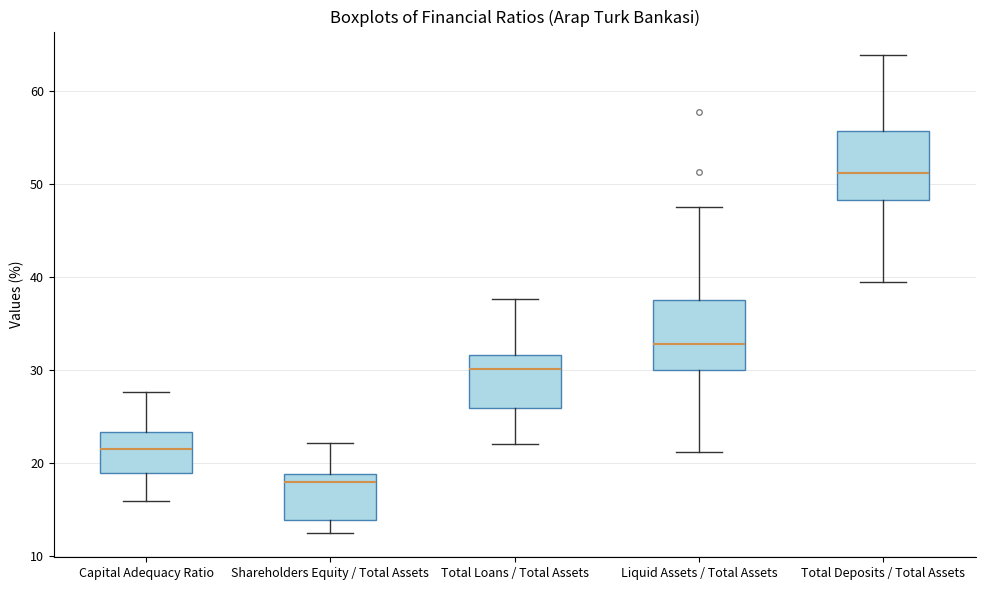

Which box's median line is the highest?

Total Deposits / Total Assets